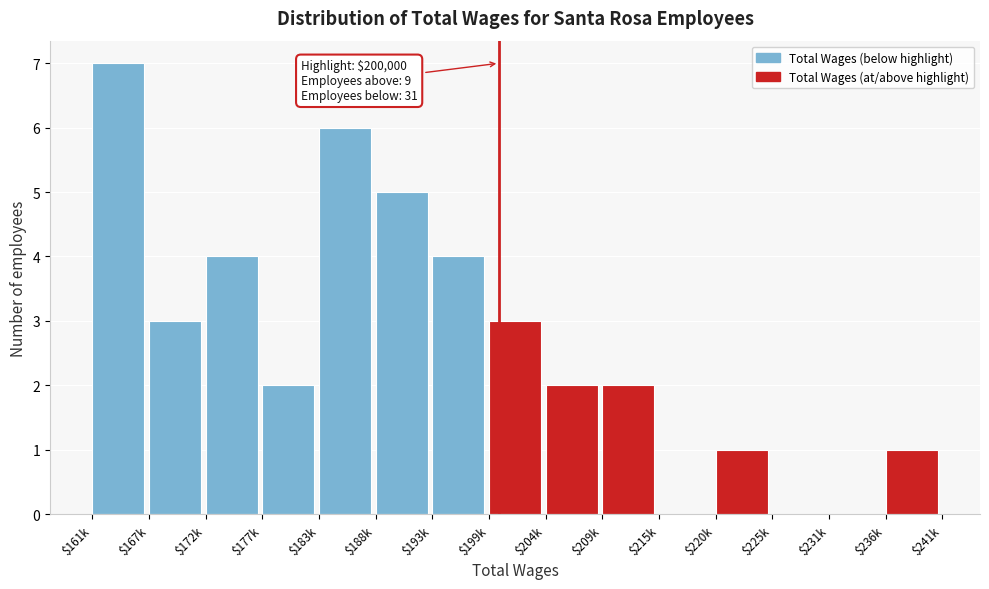

The chart shows a value of 7 at $188k. True or false?

False